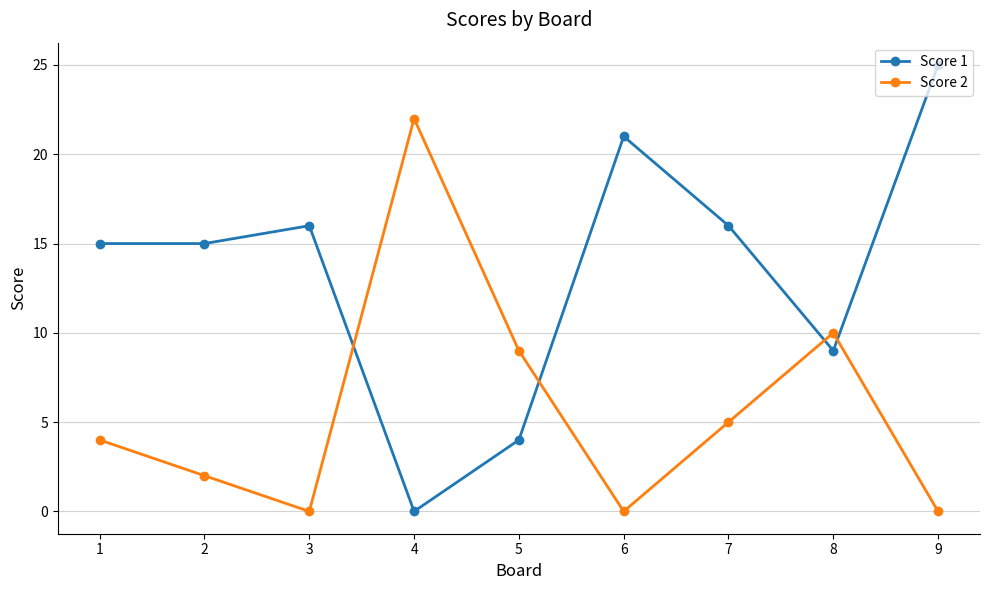

True or false: Score 1 and Score 2 intersect in this chart.

True